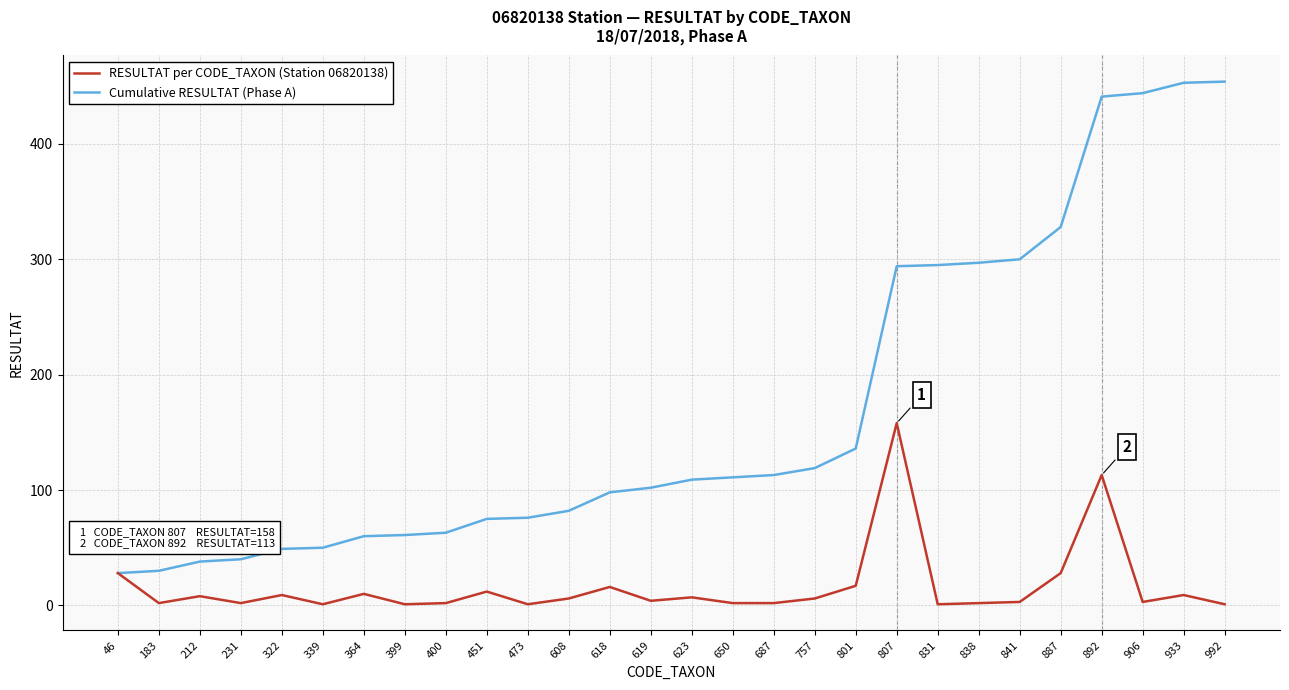

What is the spread (max minus min) of values at 807?

136